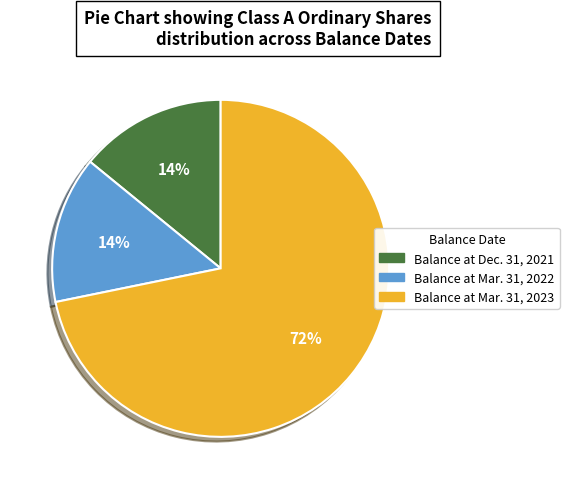

To the nearest percent, what portion does Balance at Dec. 31, 2021 represent?

14%